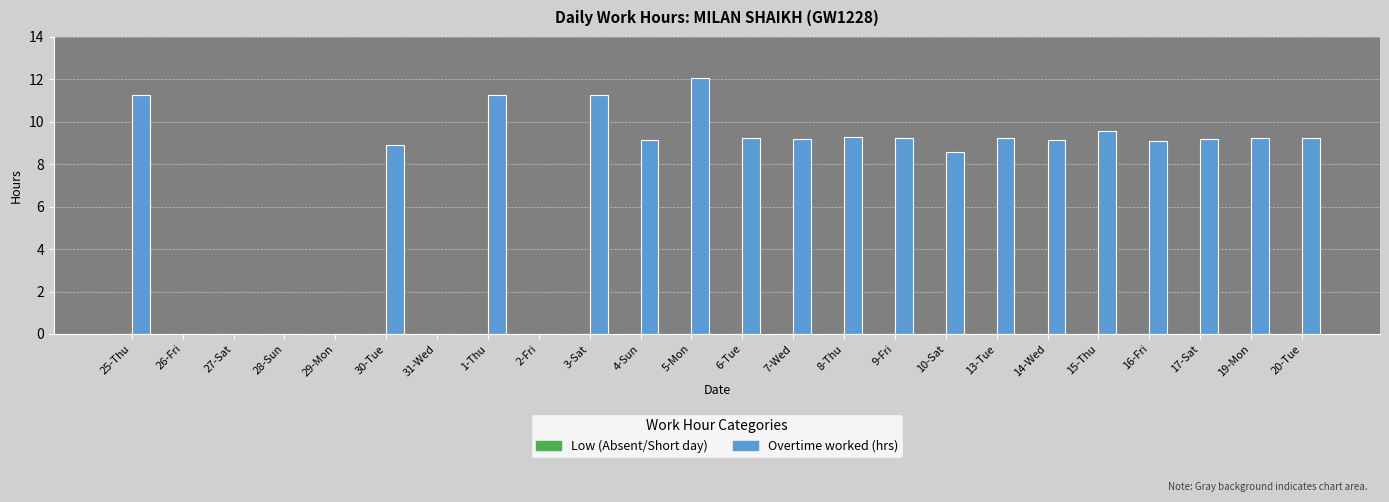

Which has a higher value, 31-Wed or 14-Wed?

14-Wed